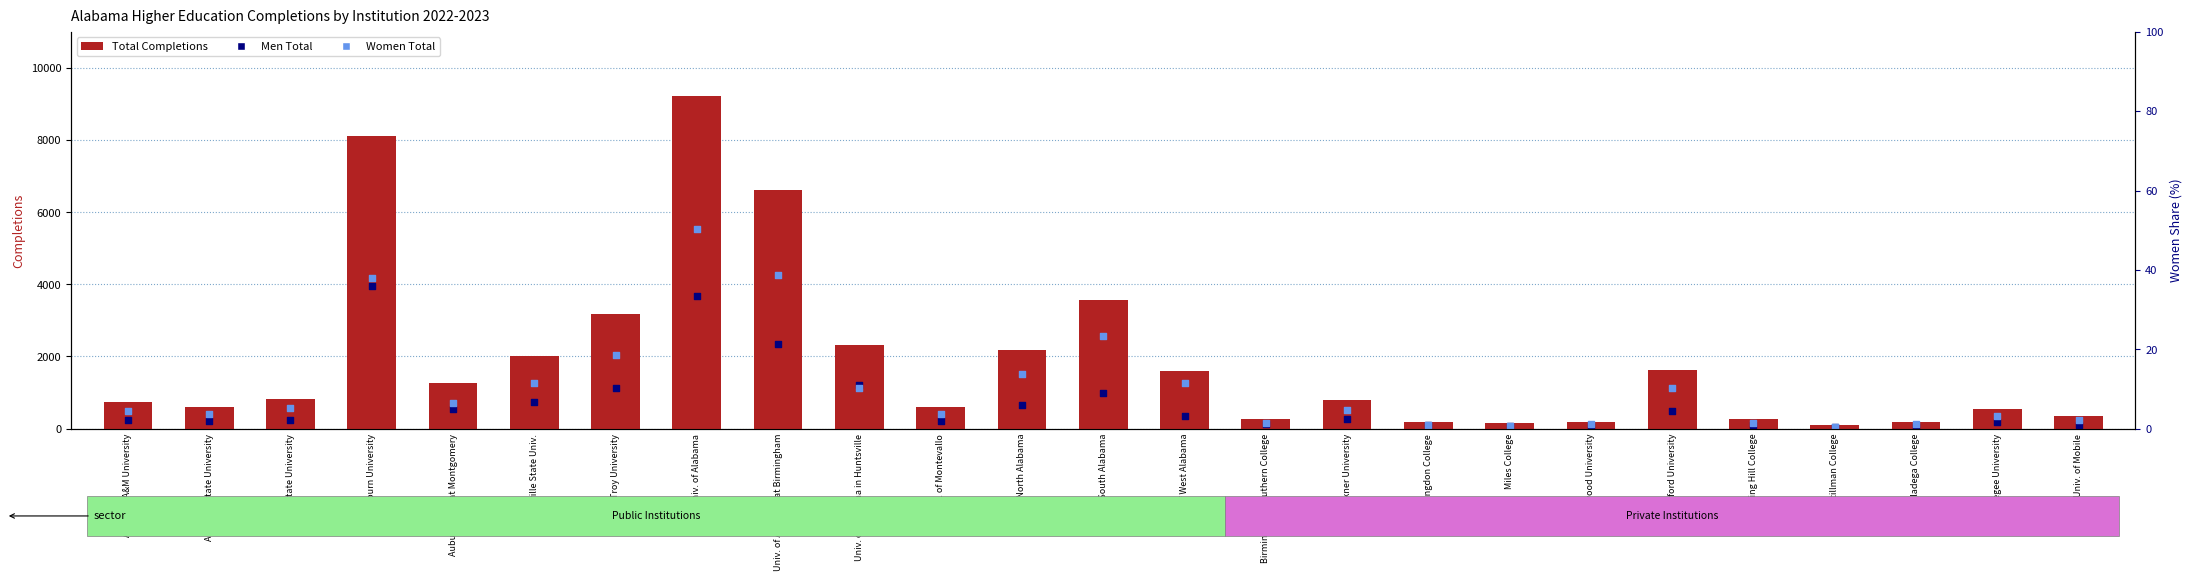

Which series has the largest total across all categories?

Total Completions